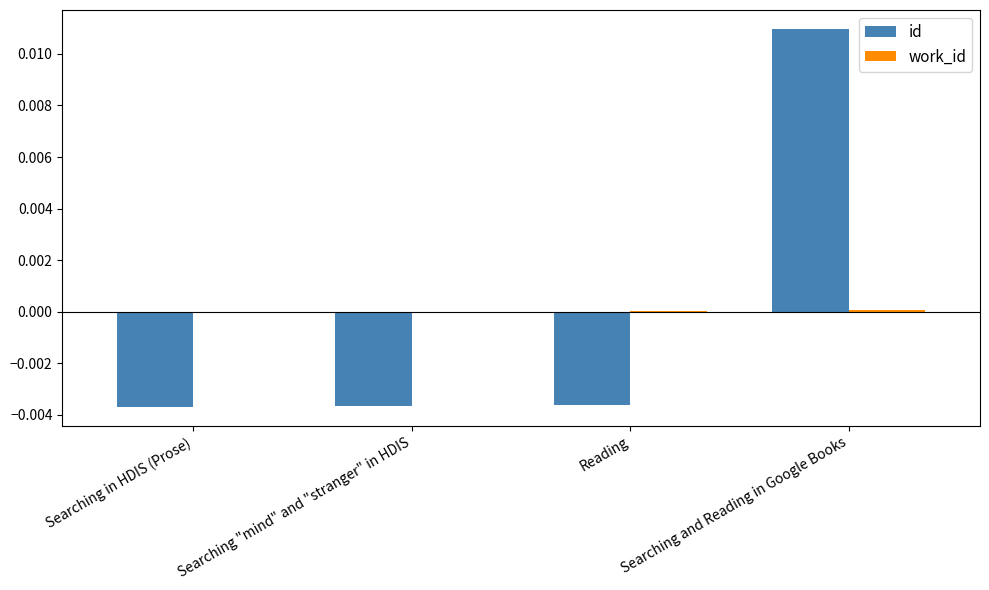

At which category is the sum across all series the highest?

Searching and Reading in Google Books